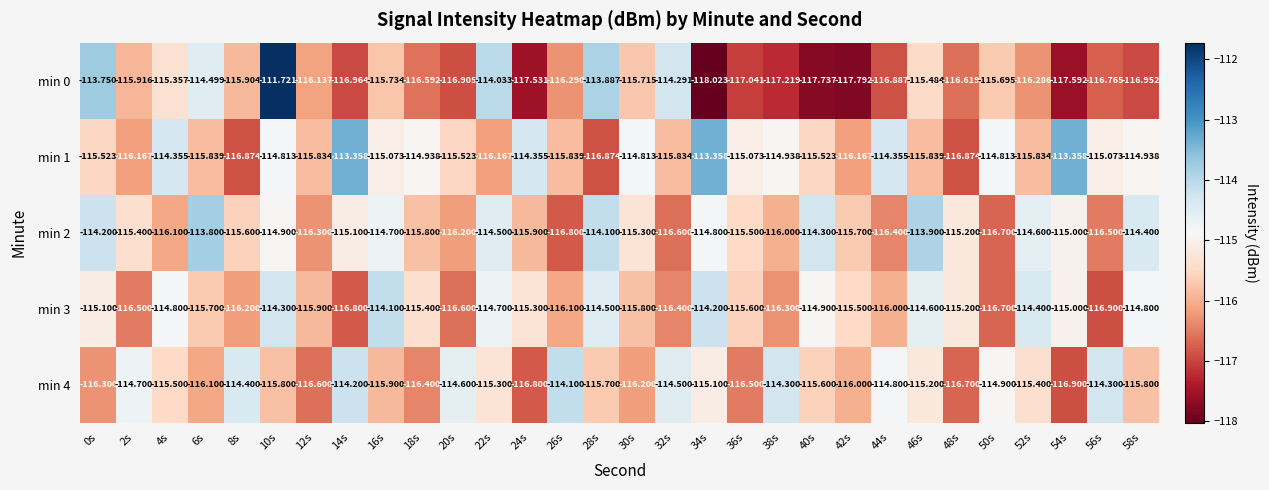

Which series has the largest range (max minus min)?

min 0